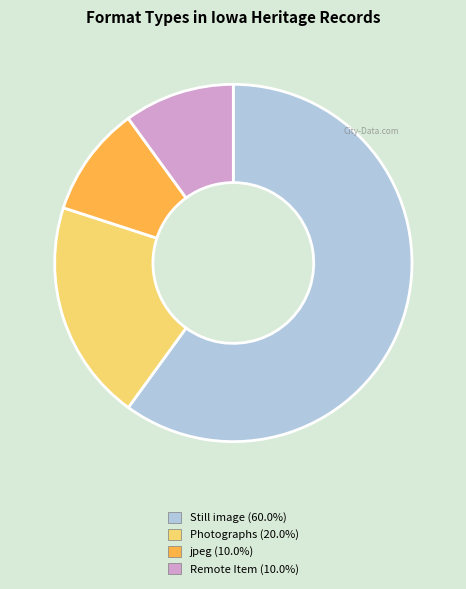

Is there any slice that represents more than half of the pie?

Yes